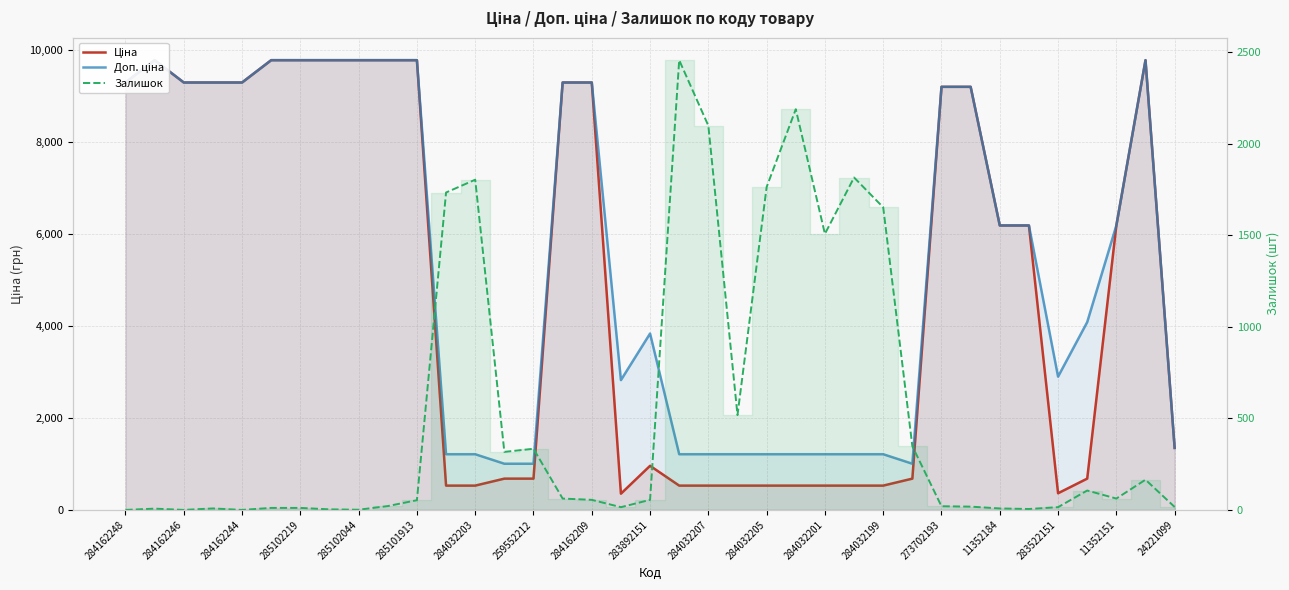

Which series has the largest range (max minus min)?

Ціна